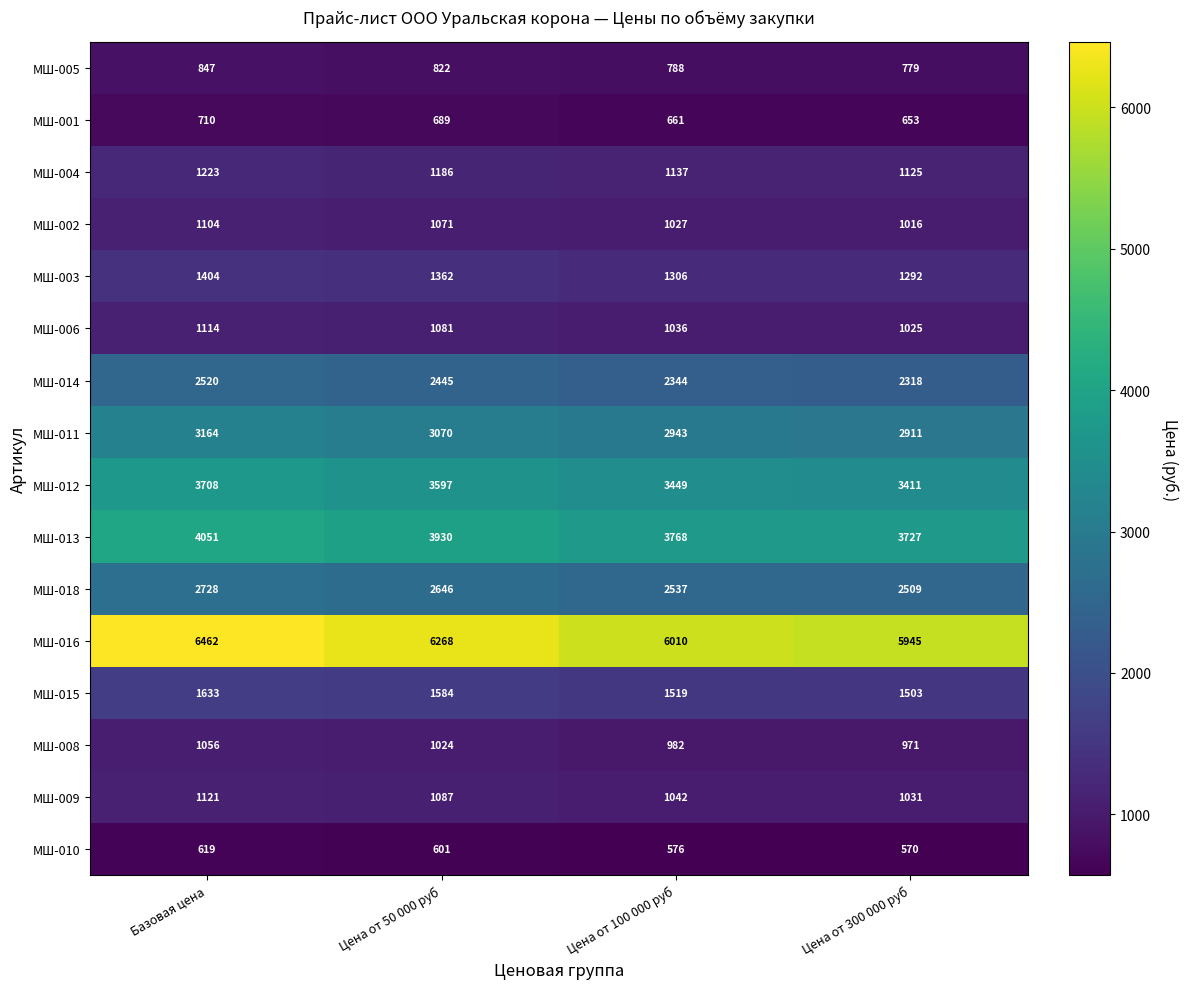

Which series changed the most between Базовая цена and Цена от 300 000 руб?

МШ-016